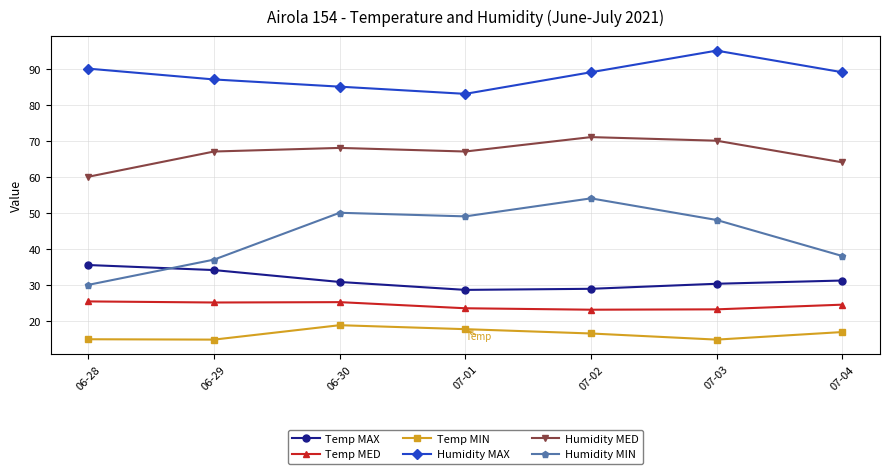

True or false: Temp MIN has a value of 8.1 at 06-28.

False